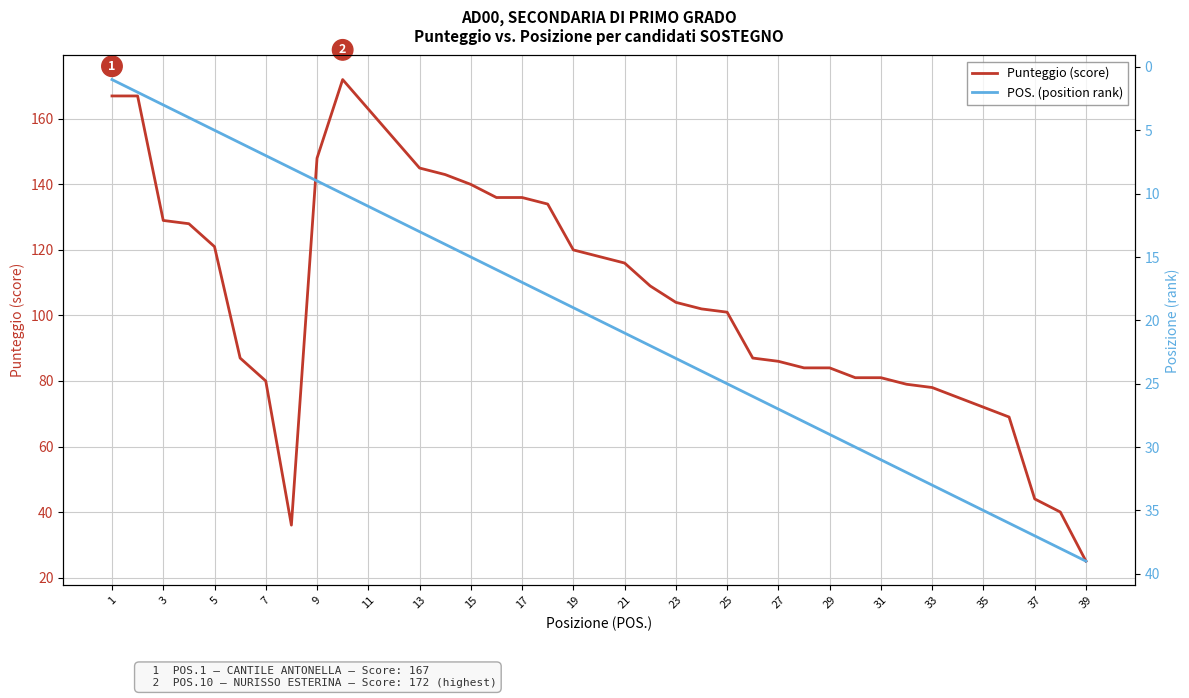

The value of Punteggio (score) at 33 is 78. True or false?

True